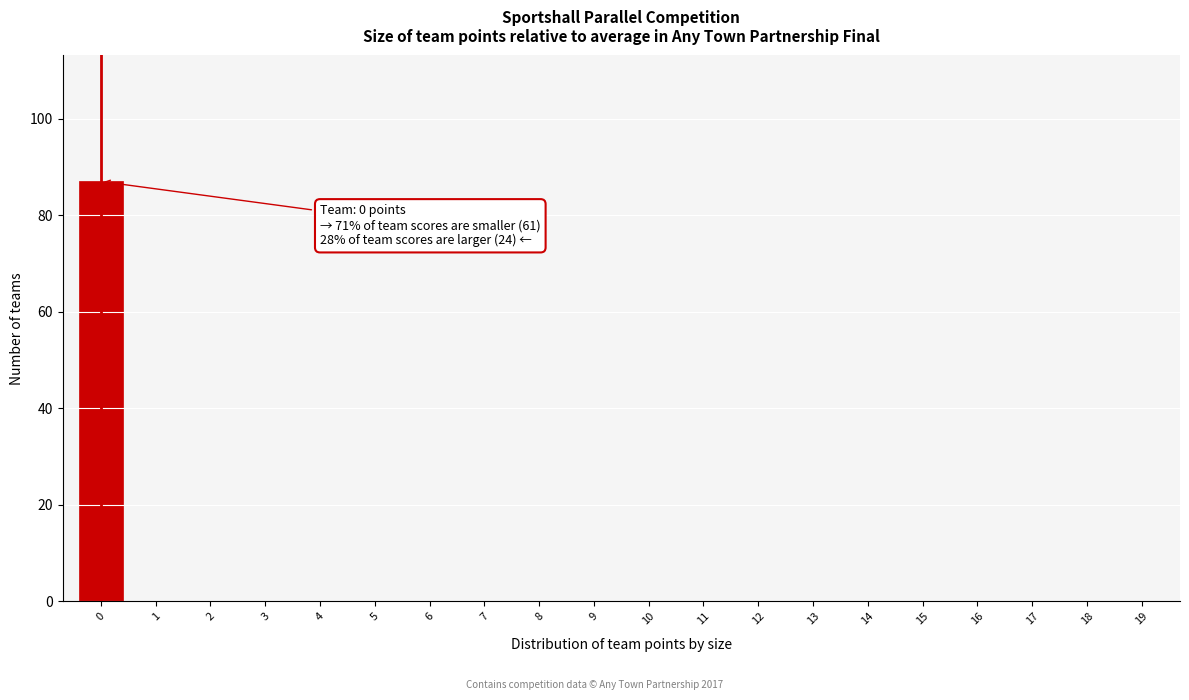

Reading right to left, what are all the values shown in this chart?

19=0	18=0	17=0	16=0	15=0	14=0	13=0	12=0	11=0	10=0	9=0	8=0	7=0	6=0	5=0	4=0	3=0	2=0	1=0	0=87